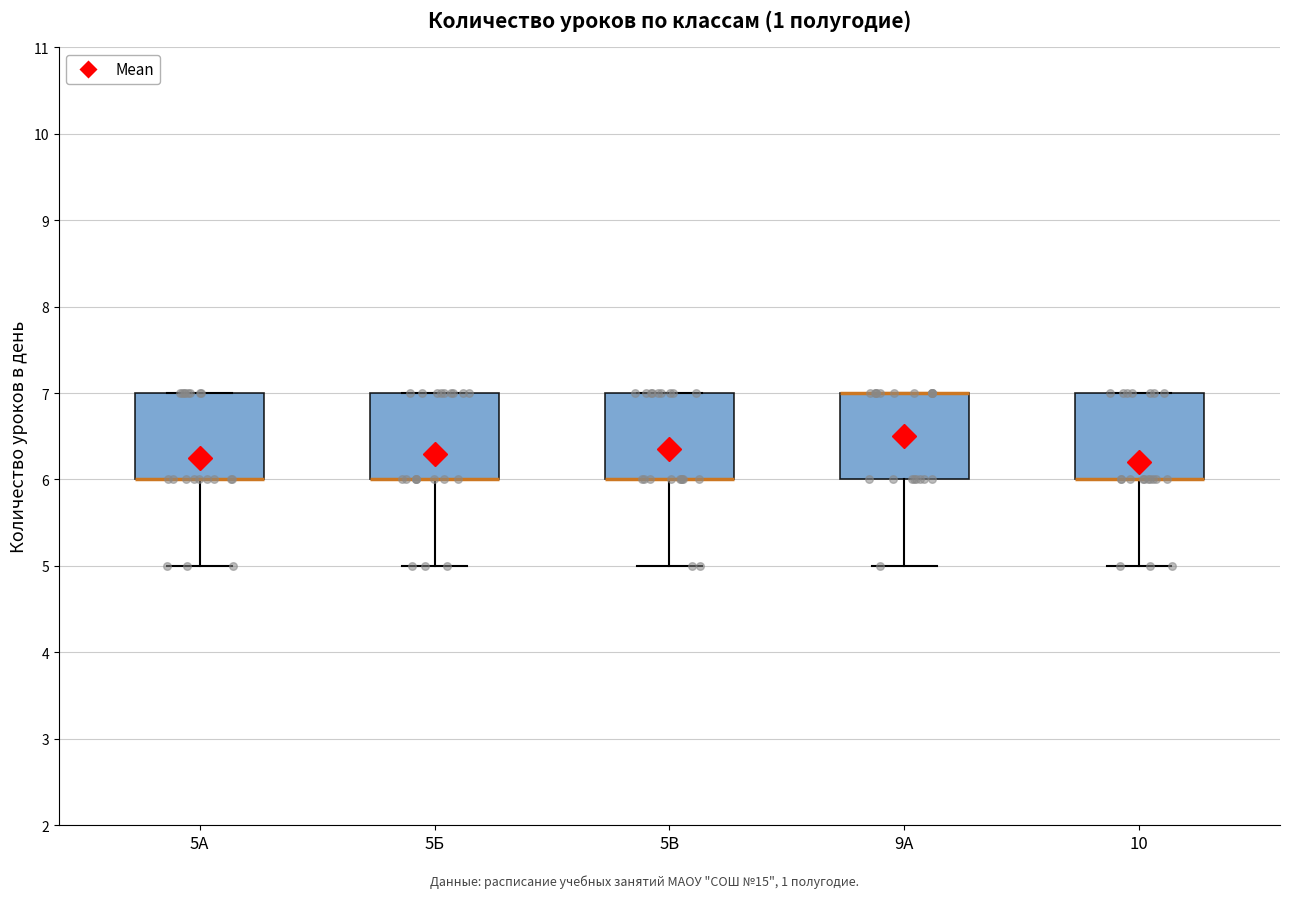

Reading left to right, read every box against the y-axis: the position of its median line, the range the box covers, and the ends of its whiskers. The values are not printed on the chart, so give them approximately, as read against the axis.

5А: median 6 (drawn on the box's lower edge), box 6 to 7, whiskers 5 to 7
5Б: median 6 (drawn on the box's lower edge), box 6 to 7, whiskers 5 to 7
5В: median 6 (drawn on the box's lower edge), box 6 to 7, whiskers 5 to 7
9А: median 7 (drawn on the box's upper edge), box 6 to 7, whiskers 5 to 7
10: median 6 (drawn on the box's lower edge), box 6 to 7, whiskers 5 to 7